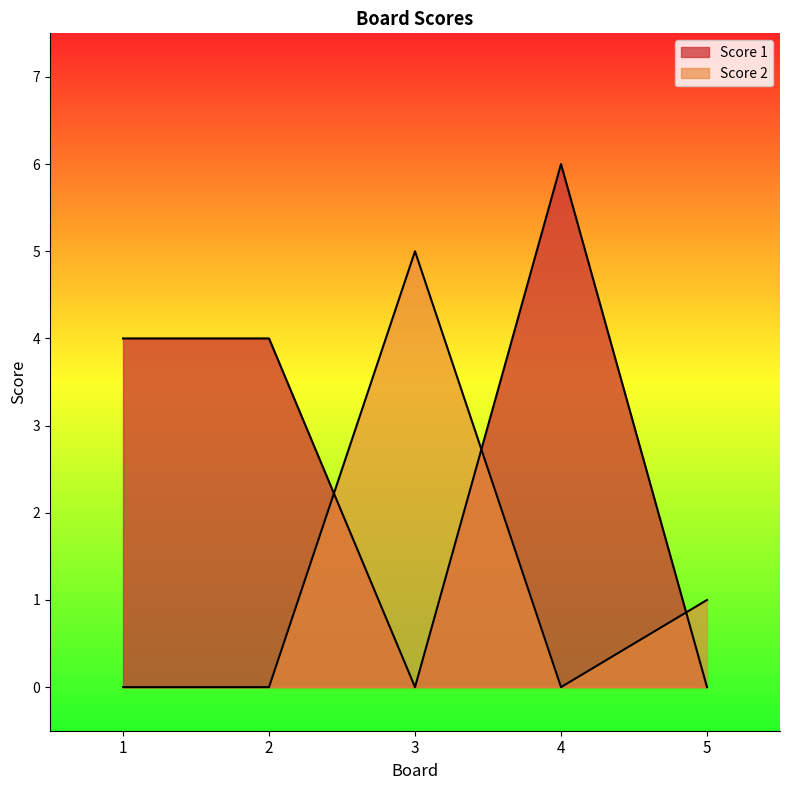

True or false: Score 1 and Score 2 cross at least once.

True